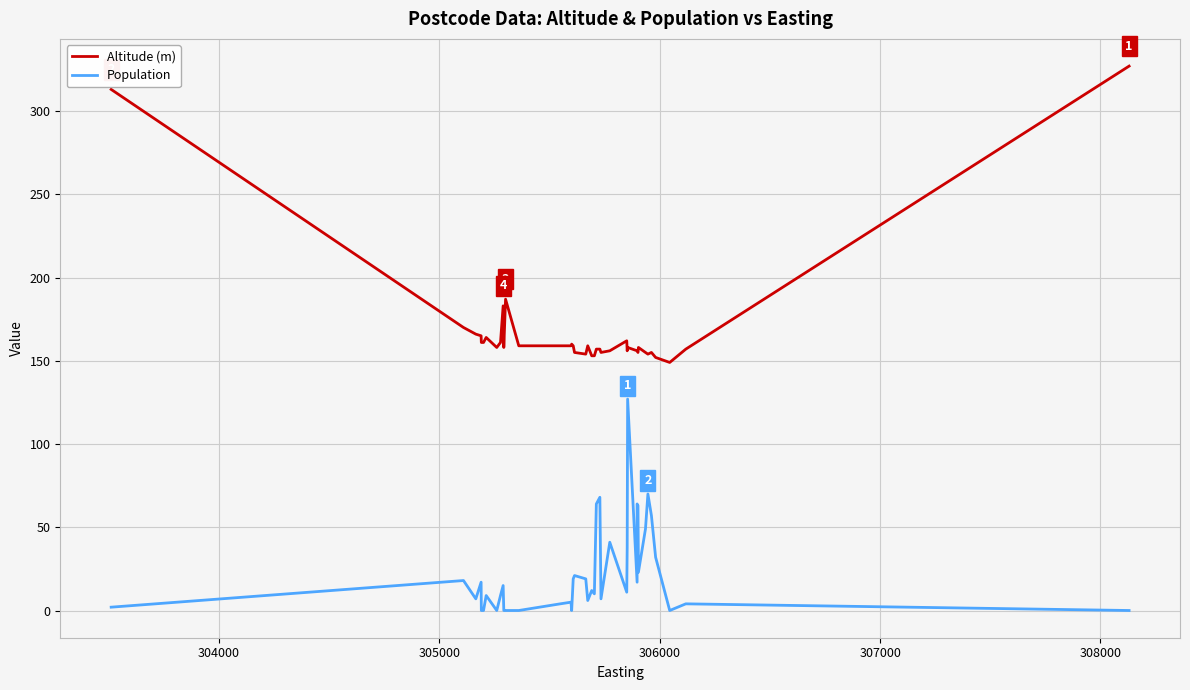

Does the chart have visible grid lines?

Yes